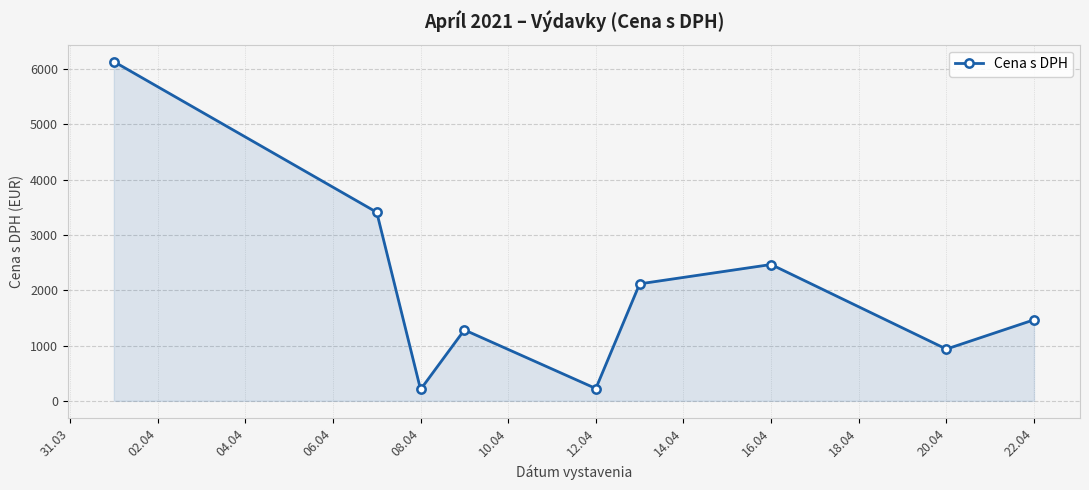

What is the value of the 5th point from the left?

223.0